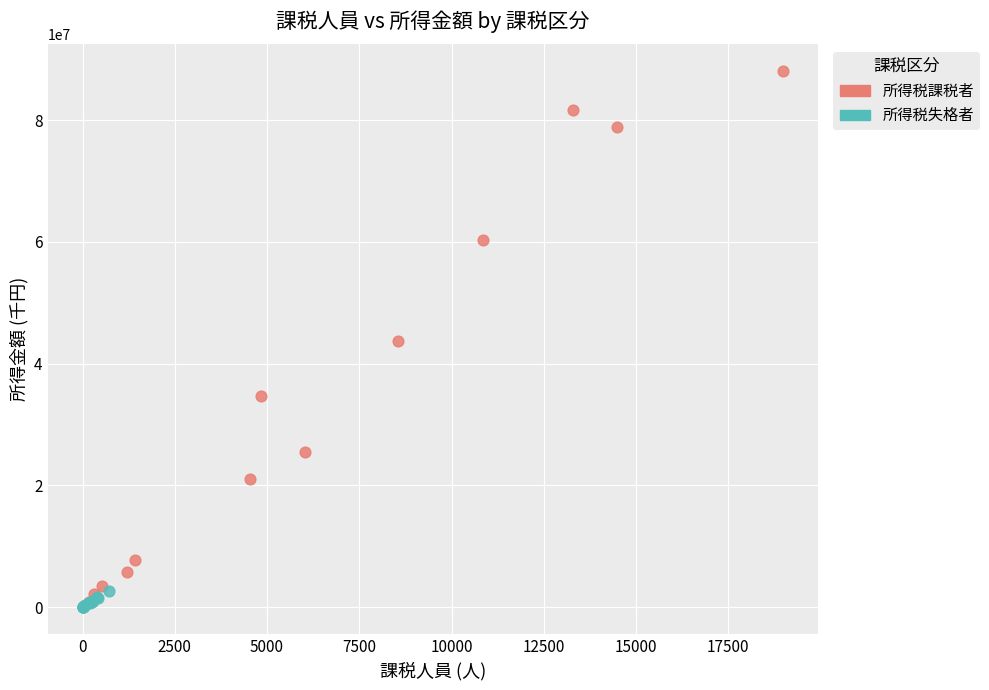

Which series has the largest Y range (max minus min)?

所得税課税者